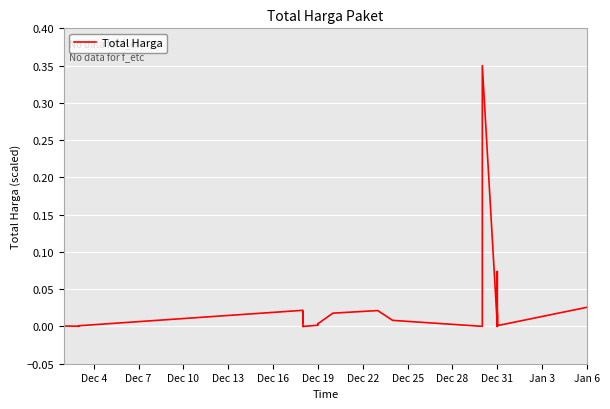

The chart shows a value of 0.0 at Jan 6. True or false?

False